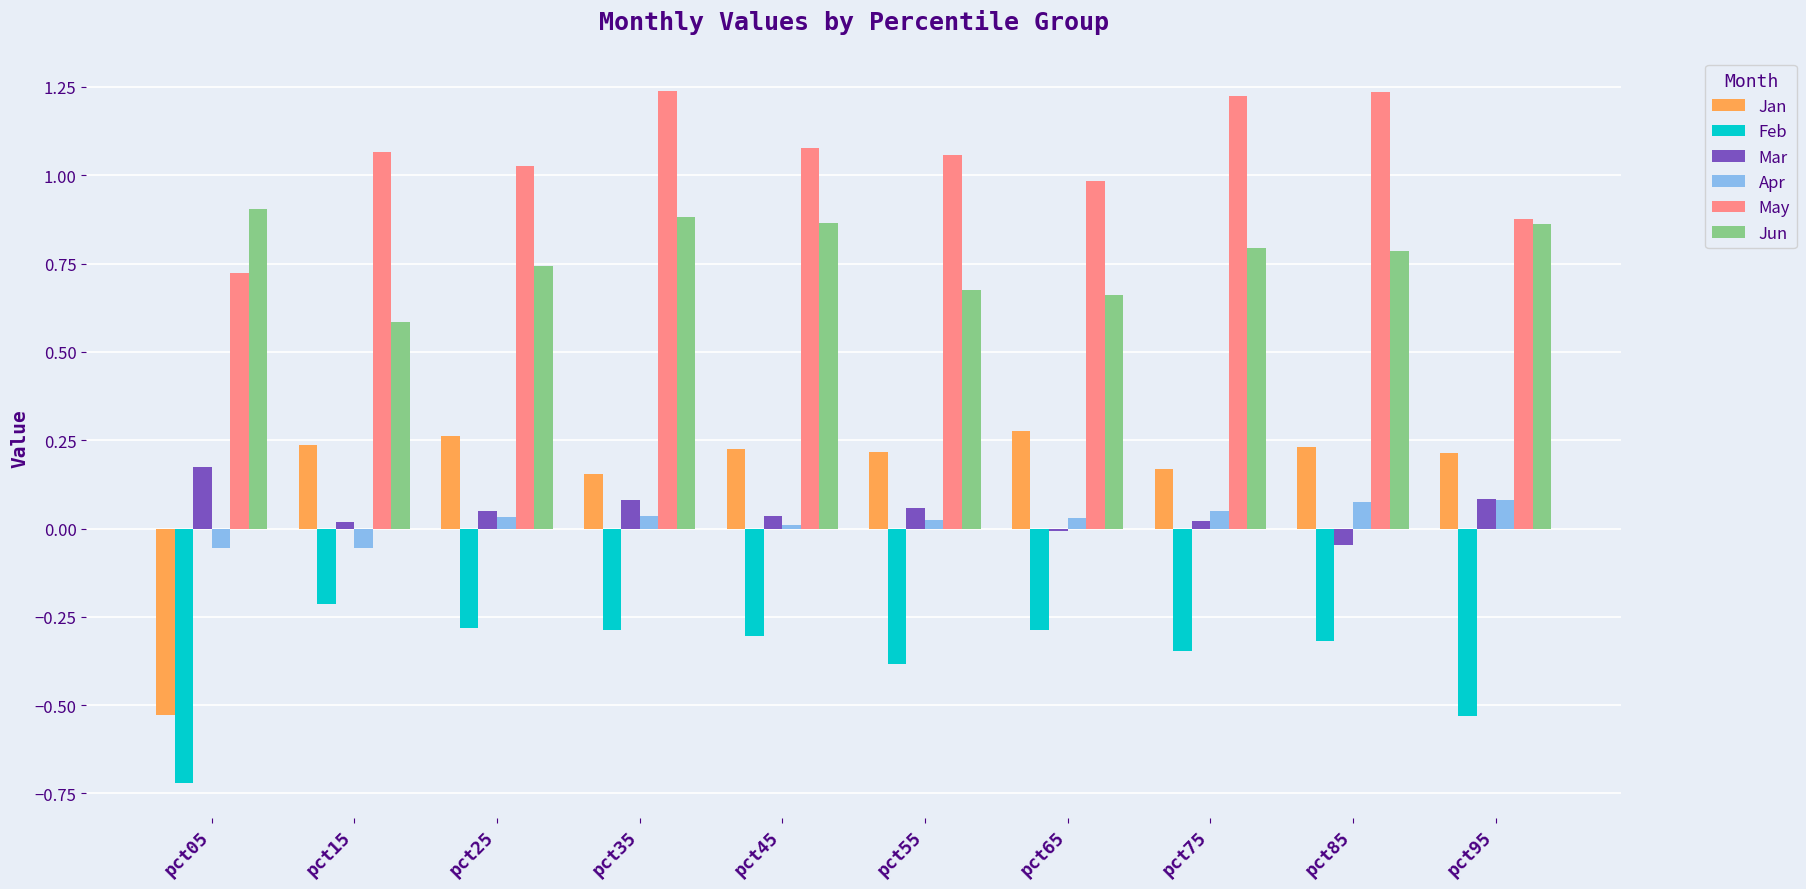

What is the lowest value of the Jun series?

0.6